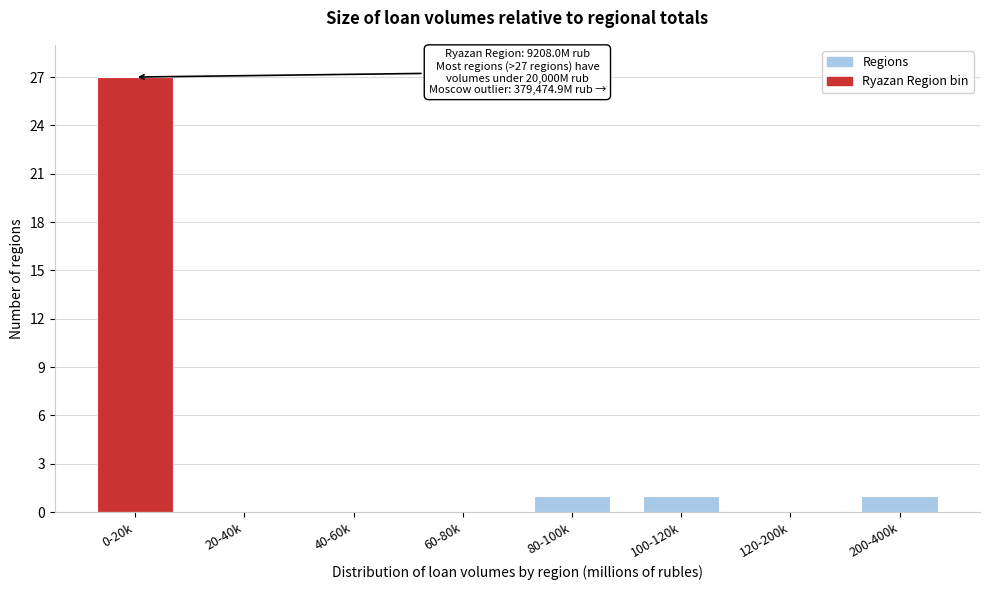

Reading left to right, list all the values displayed in this chart.

0-20k=27	20-40k=0	40-60k=0	60-80k=0	80-100k=1	100-120k=1	120-200k=0	200-400k=1